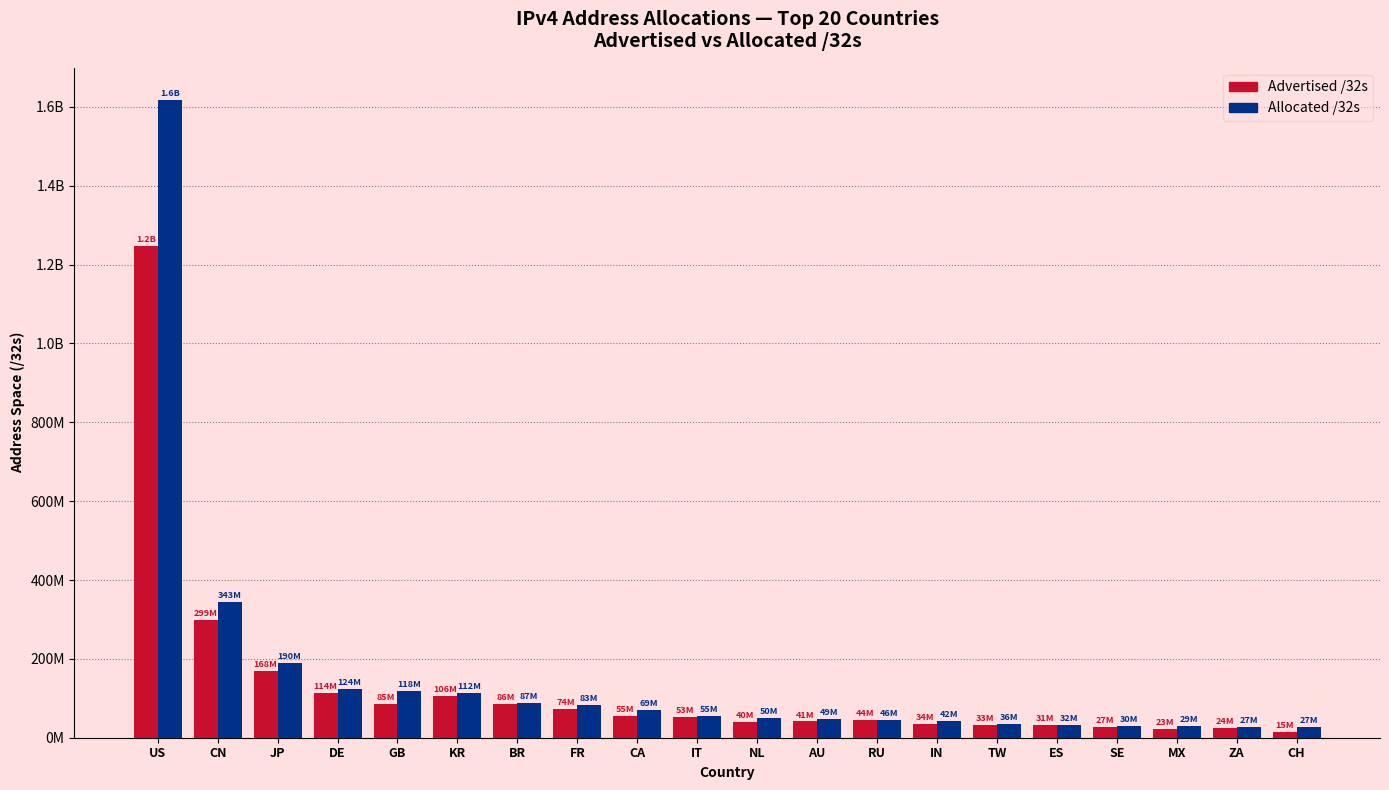

What are all the series names shown in the legend?

Advertised /32s, Allocated /32s